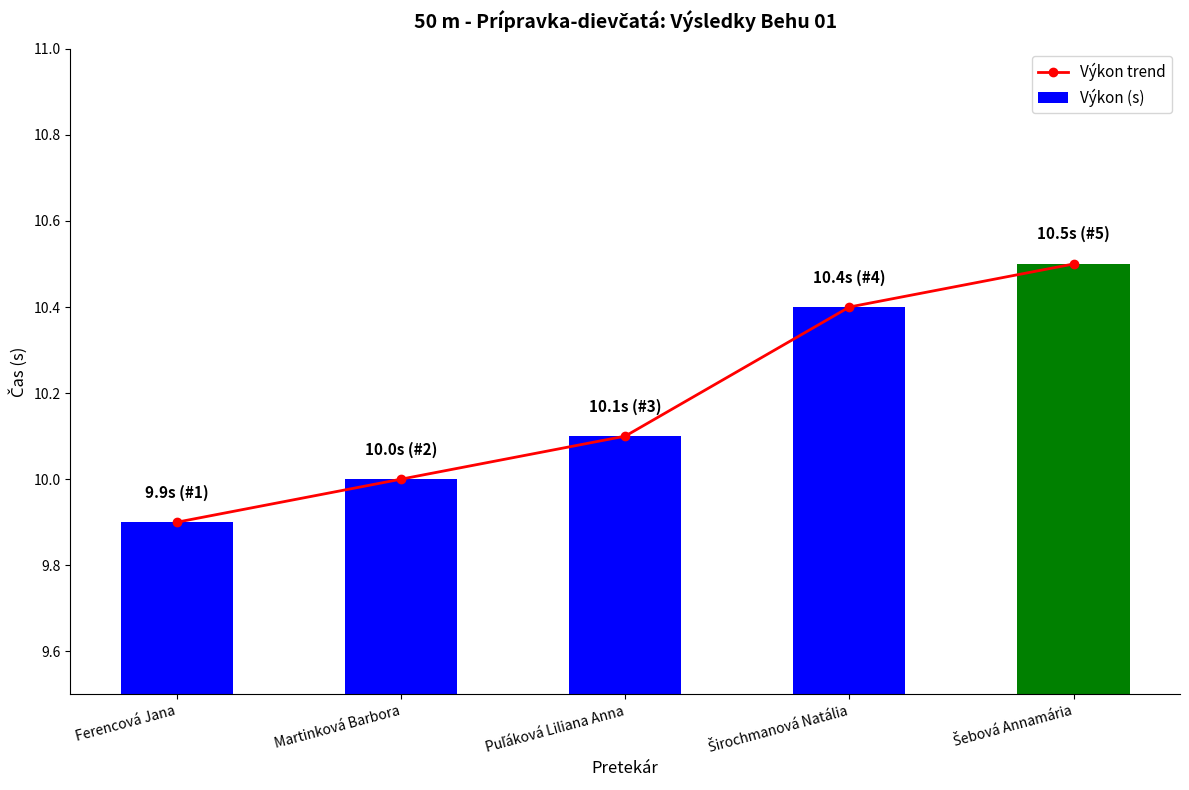

At how many categories does at least one series exceed 9?

5